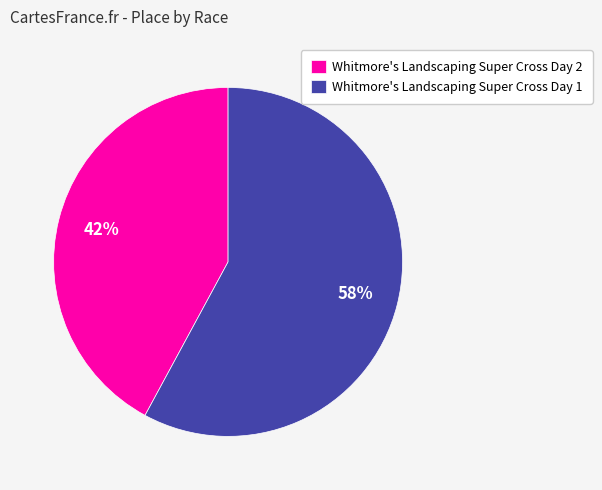

Approximately how many times larger is the value at Whitmore's Landscaping Super Cross Day 2 compared to Whitmore's Landscaping Super Cross Day 1?

0.7